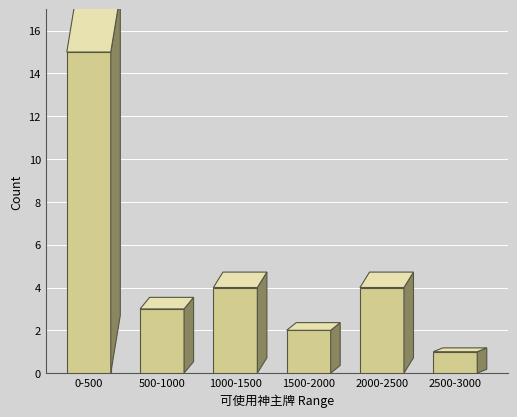

Reading left to right, extract all data points from this chart.

0-500=15	500-1000=3	1000-1500=4	1500-2000=2	2000-2500=4	2500-3000=1